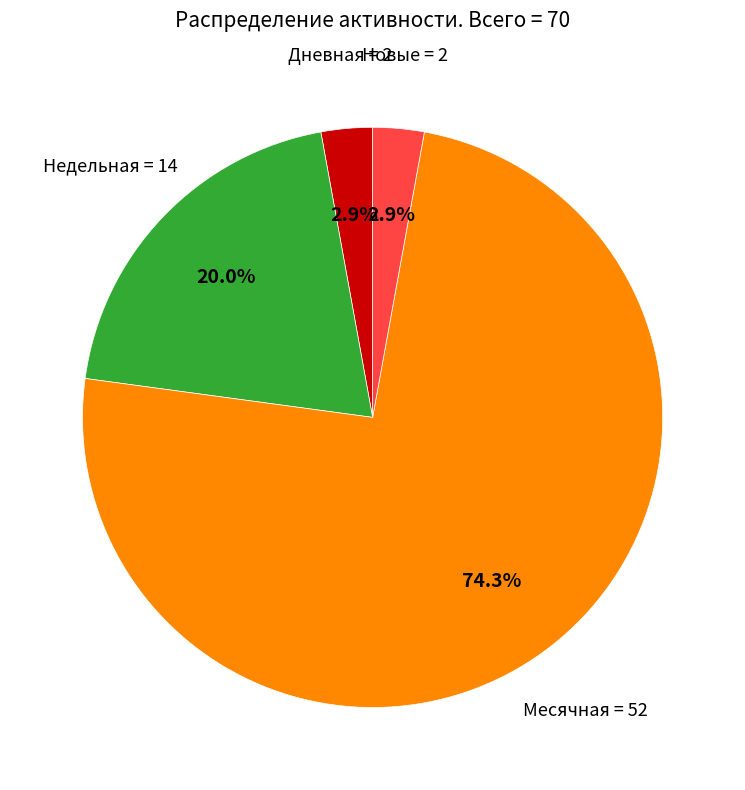

Is there any slice that represents more than half of the pie?

Yes